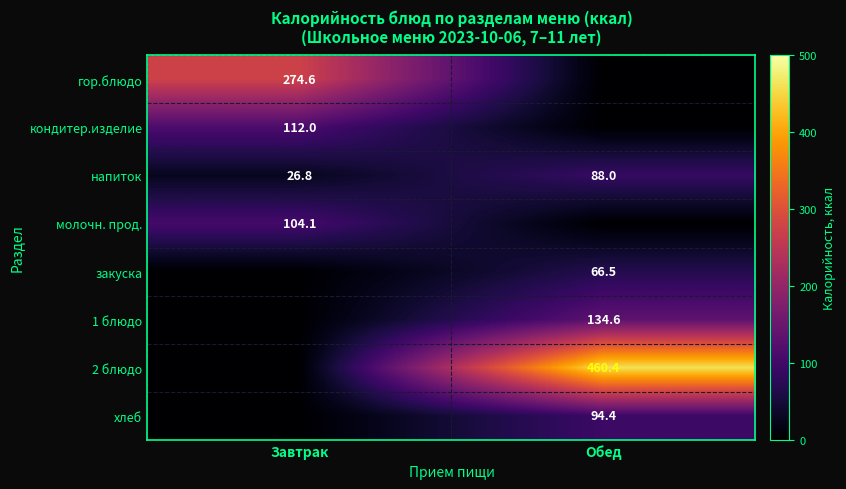

What is the difference between the maximum and minimum values in the напиток series?

61.2